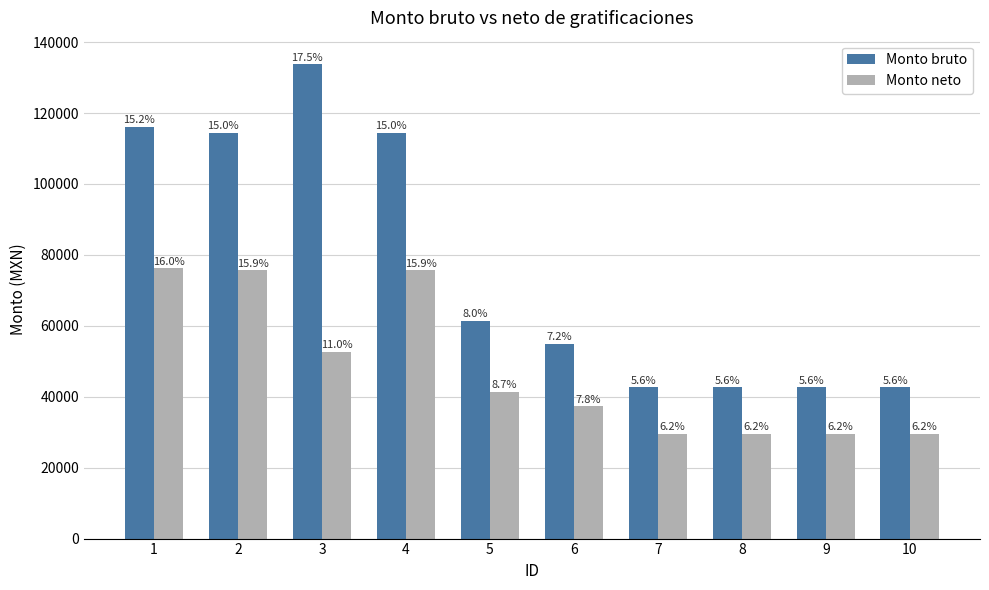

What is the spread (max minus min) of values at 6?

17632.7